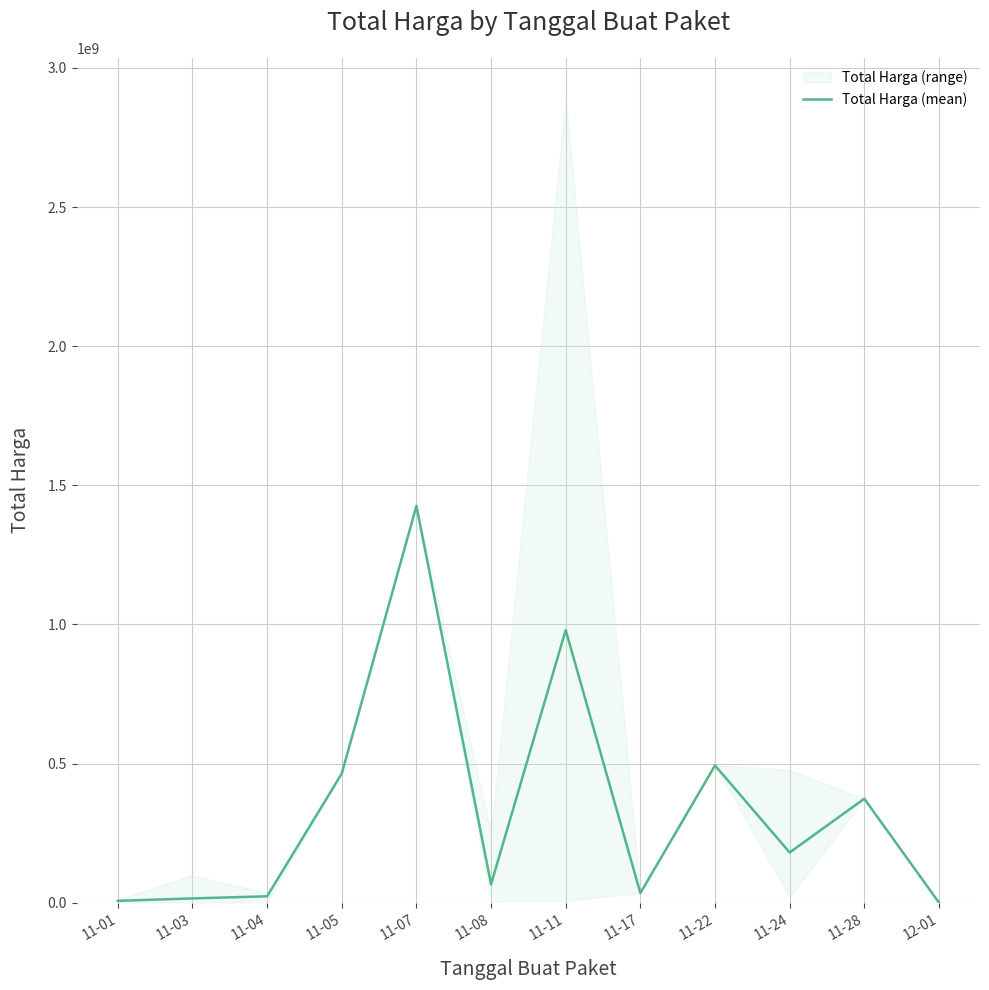

Where is the data nearest to the value 712985720?

11-22